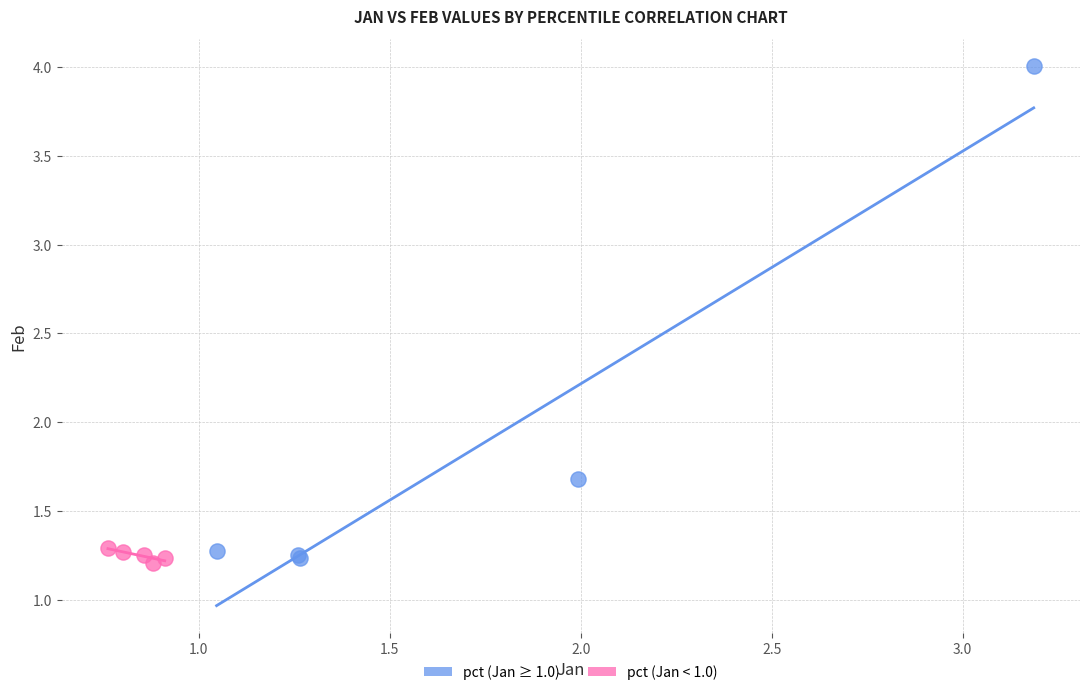

Which series has the widest spread of Y values?

pct (Jan ≥ 1.0)